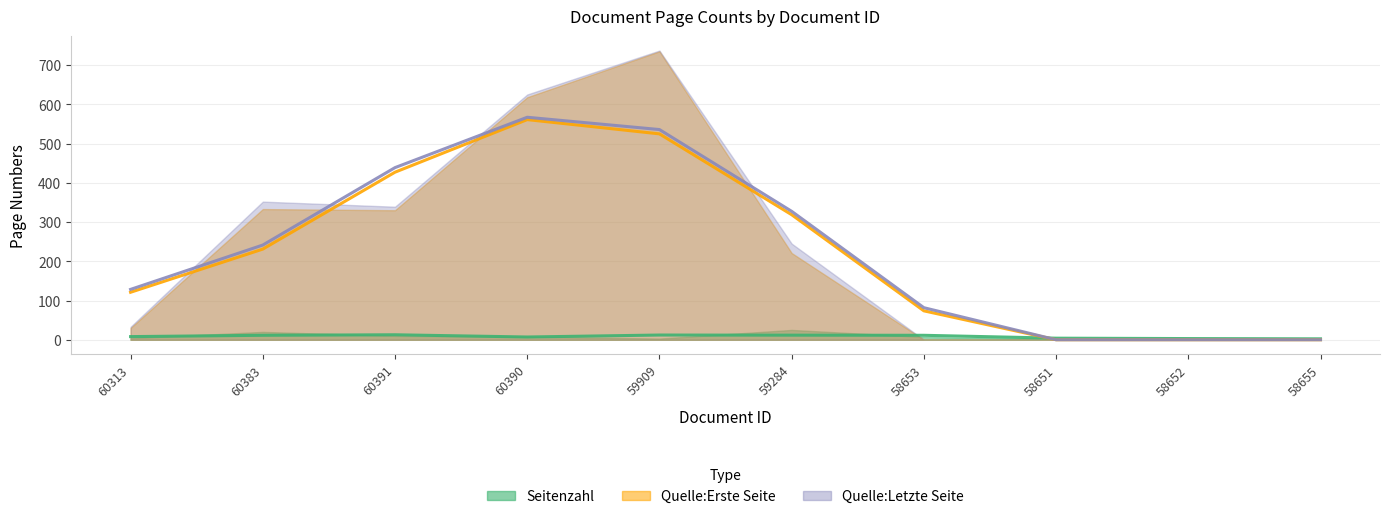

At which category does the chart reach its peak across all series?

OPUS4-59909